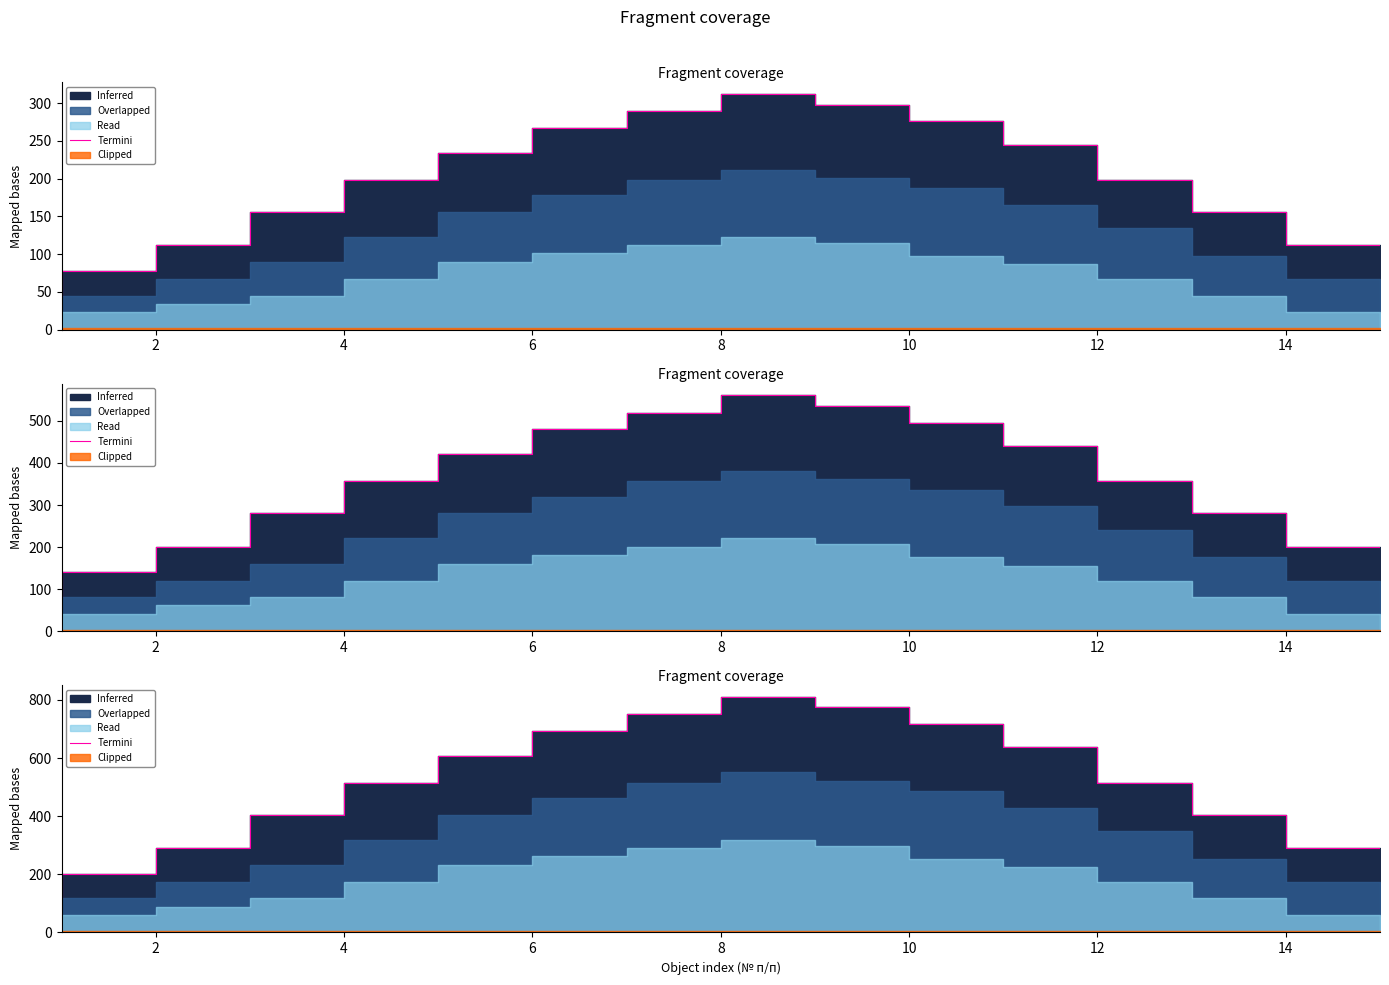

How many lines are shown in the chart?

1